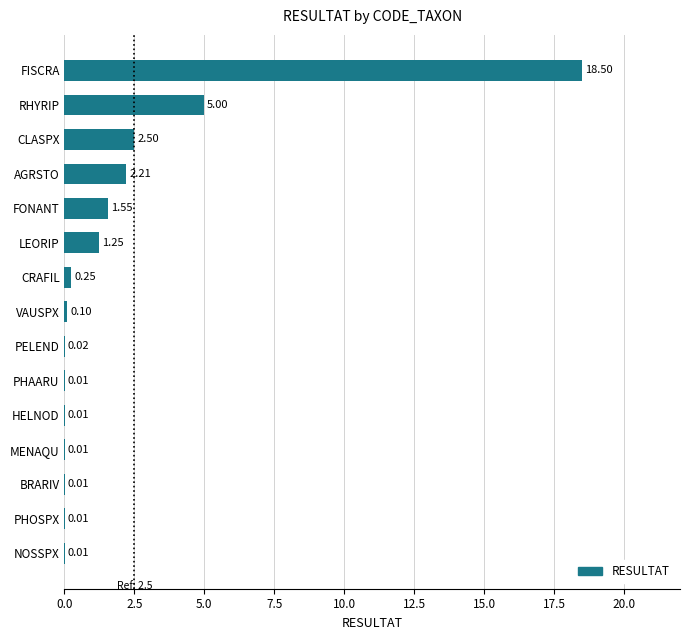

What is the sum of all values?

31.4